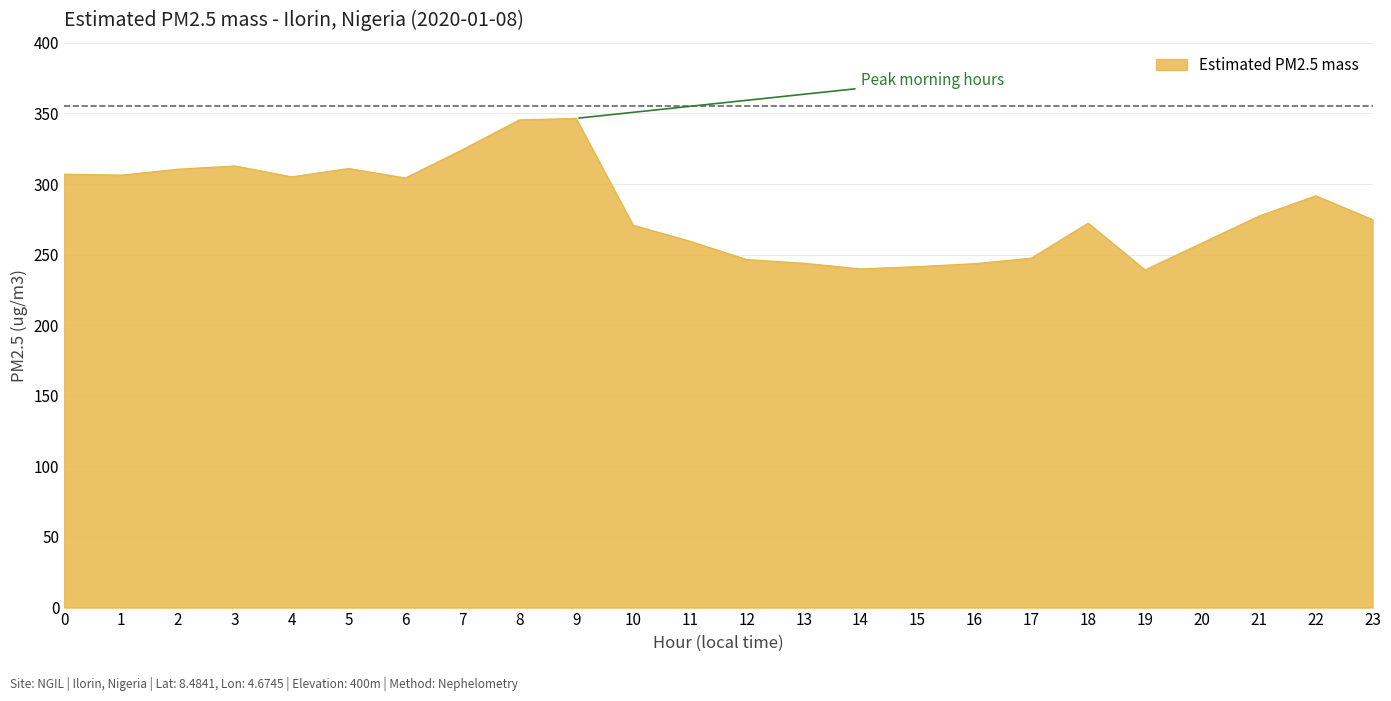

What is the sum of all values?

6779.9